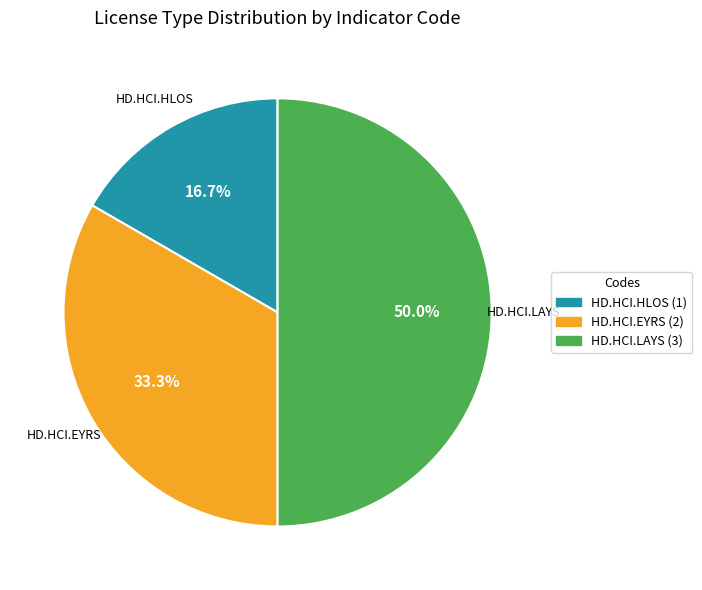

What is the largest slice in the pie chart?

HD.HCI.LAYS